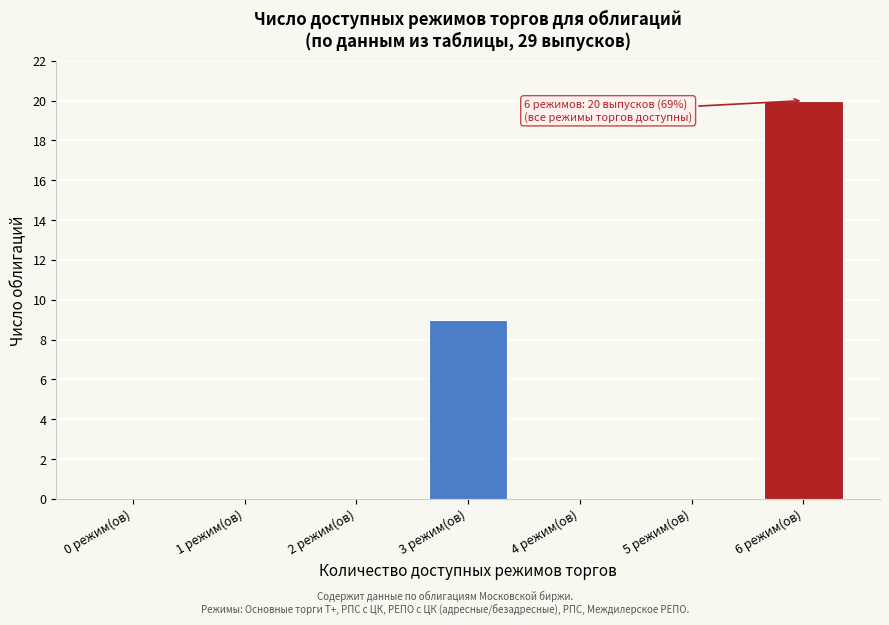

Reading left to right, what are all the values shown in this chart?

0 режим(ов)=0	1 режим(ов)=0	2 режим(ов)=0	3 режим(ов)=9	4 режим(ов)=0	5 режим(ов)=0	6 режим(ов)=20